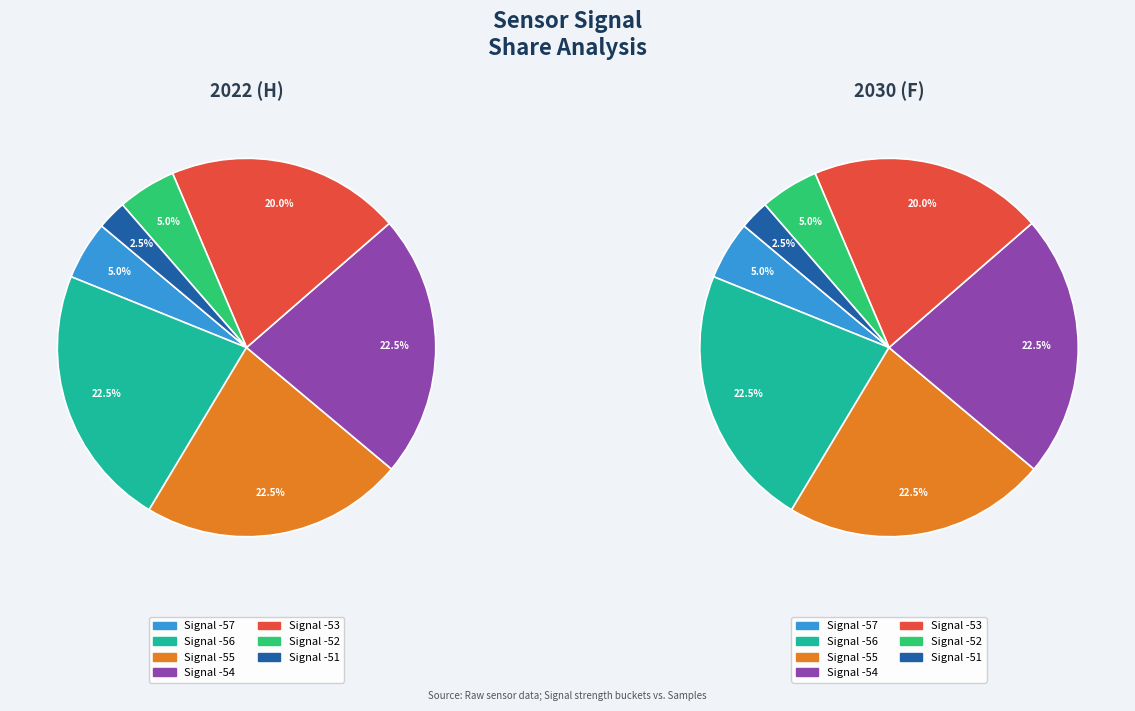

Does any single category account for the majority?

No